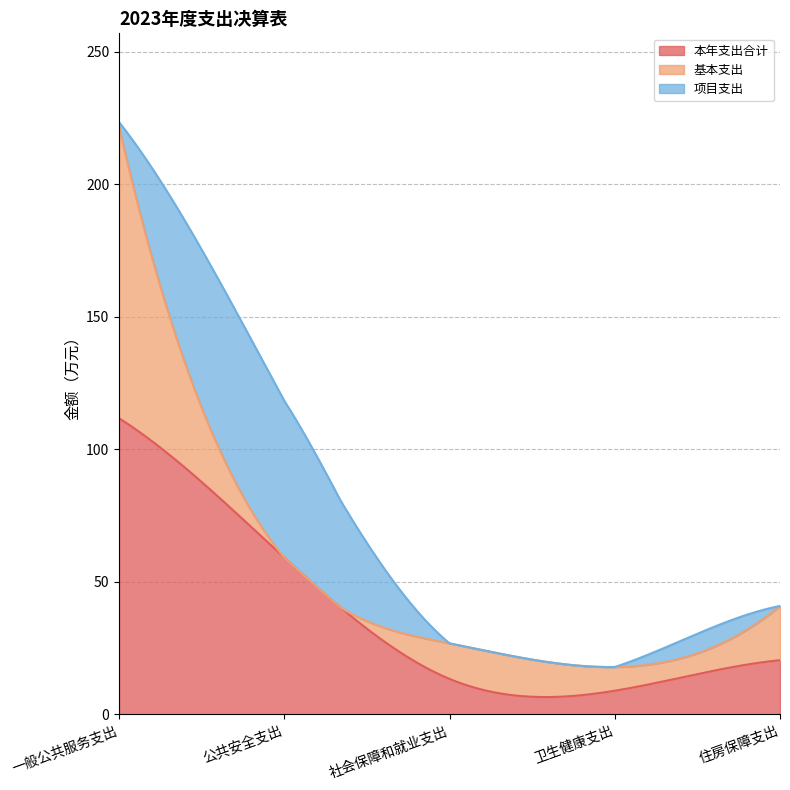

True or false: 本年支出合计 and 项目支出 cross at least once.

False